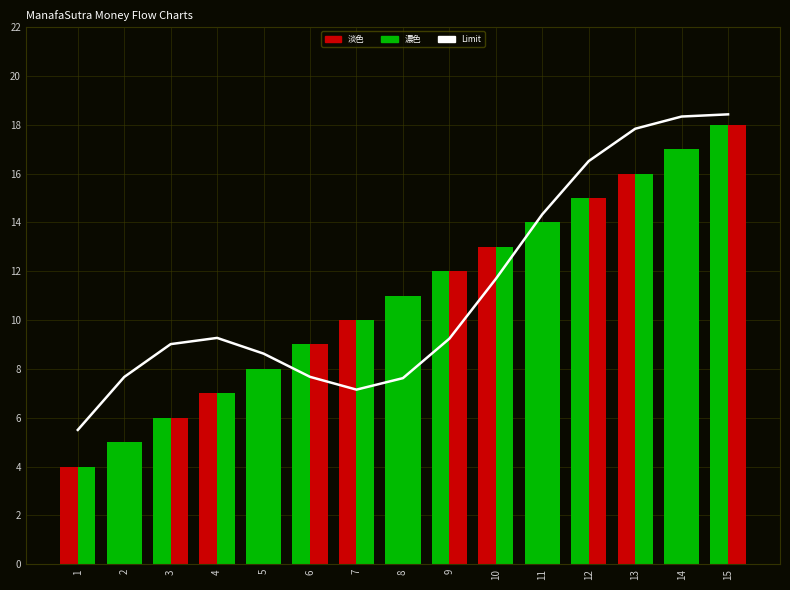

The 淡色 series shows 17.1 at 9. True or false?

False